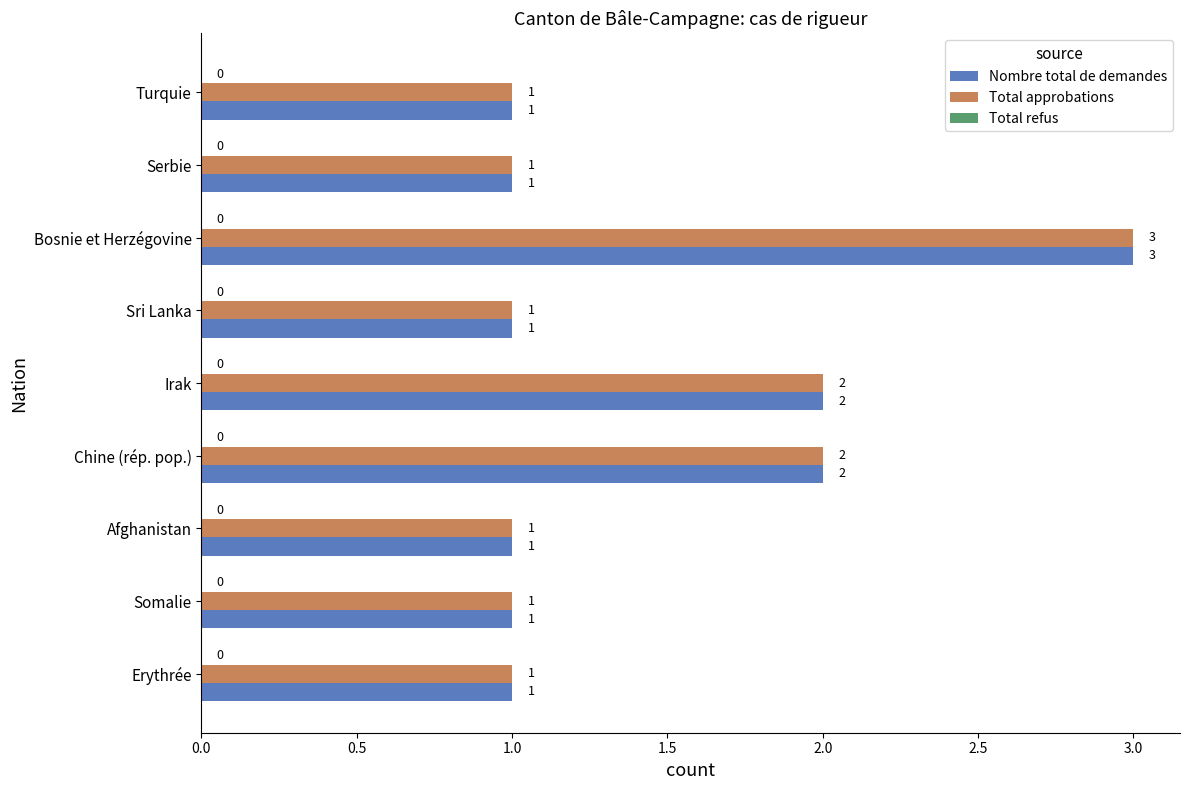

Is it true that Total approbations equals 2 at Irak?

True